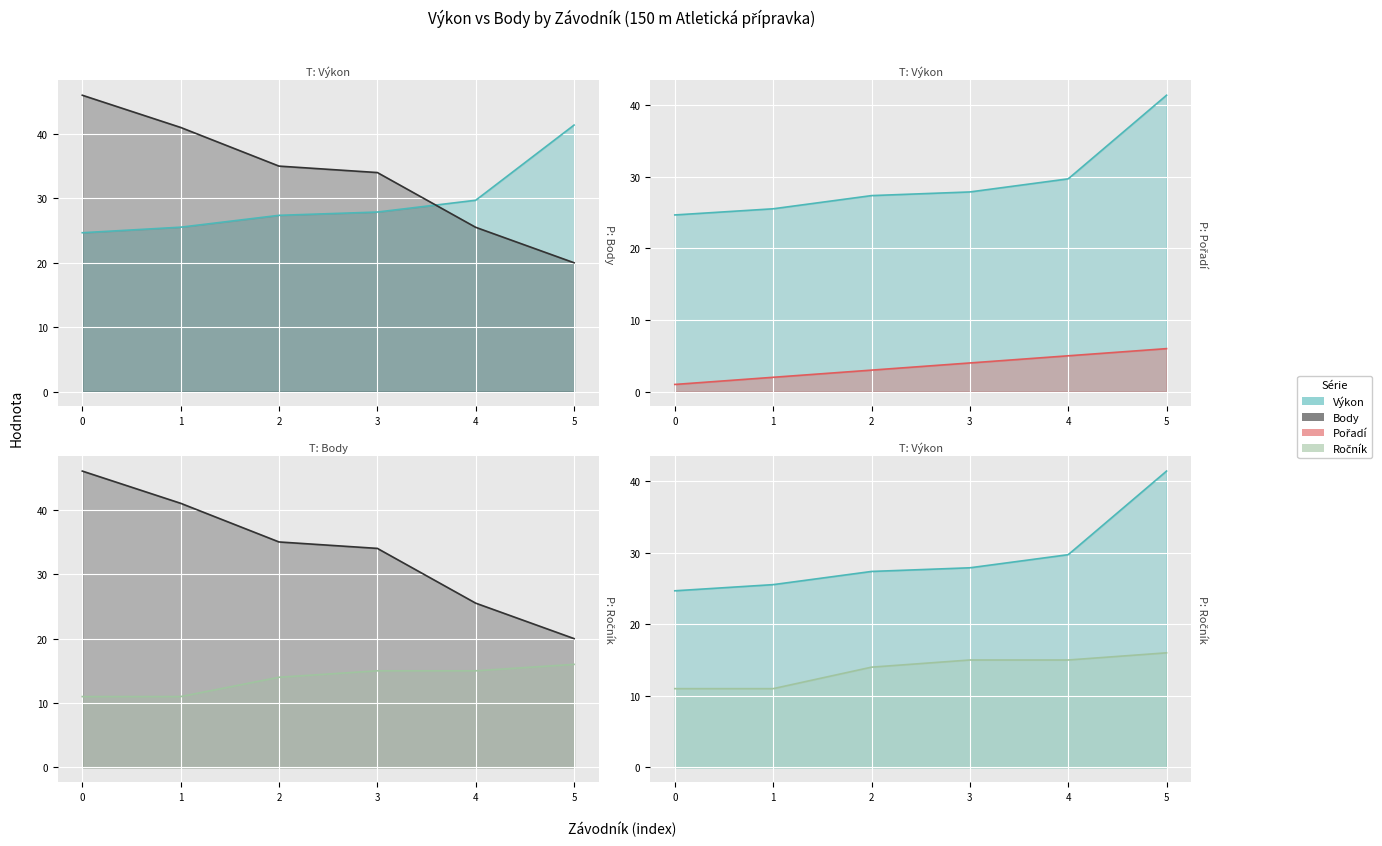

Which series has the largest range (max minus min)?

Body line